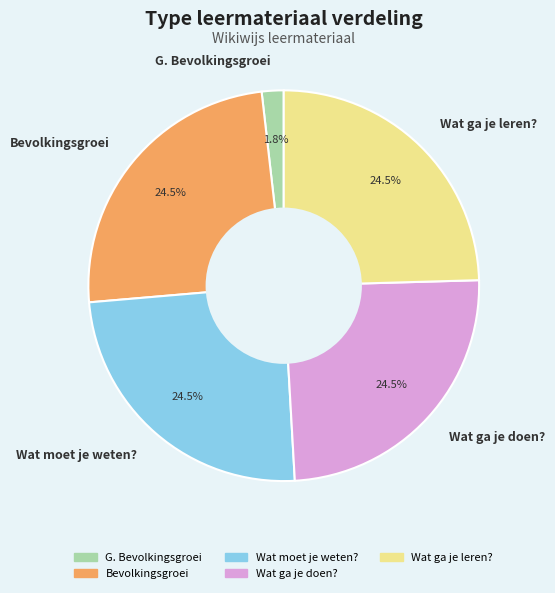

Do Bevolkingsgroei and G. Bevolkingsgroei together represent more than half of the pie?

No